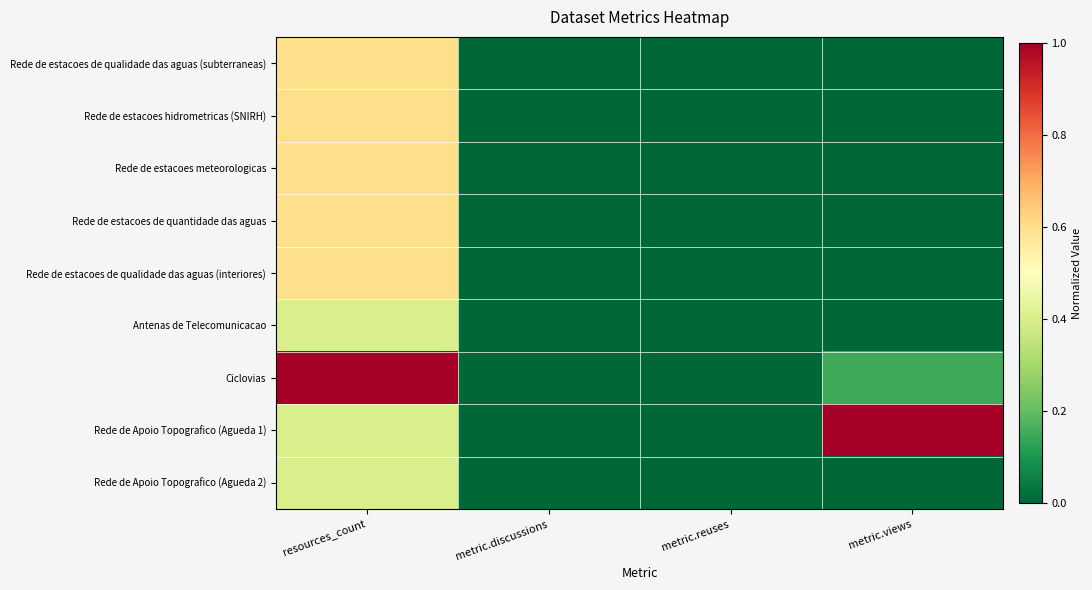

Reading left to right, transcribe all the data shown in this chart.

Rede de estacoes de qualidade das aguas (subterraneas): resources_count=0.6	metric.discussions=0.0	metric.reuses=0.0	metric.views=0.0
Rede de estacoes hidrometricas (SNIRH): resources_count=0.6	metric.discussions=0.0	metric.reuses=0.0	metric.views=0.0
Rede de estacoes meteorologicas: resources_count=0.6	metric.discussions=0.0	metric.reuses=0.0	metric.views=0.0
Rede de estacoes de quantidade das aguas: resources_count=0.6	metric.discussions=0.0	metric.reuses=0.0	metric.views=0.0
Rede de estacoes de qualidade das aguas (interiores): resources_count=0.6	metric.discussions=0.0	metric.reuses=0.0	metric.views=0.0
Antenas de Telecomunicacao: resources_count=0.4	metric.discussions=0.0	metric.reuses=0.0	metric.views=0.0
Ciclovias: resources_count=1.0	metric.discussions=0.0	metric.reuses=0.0	metric.views=0.1
Rede de Apoio Topografico (Agueda 1): resources_count=0.4	metric.discussions=0.0	metric.reuses=0.0	metric.views=1.0
Rede de Apoio Topografico (Agueda 2): resources_count=0.4	metric.discussions=0.0	metric.reuses=0.0	metric.views=0.0